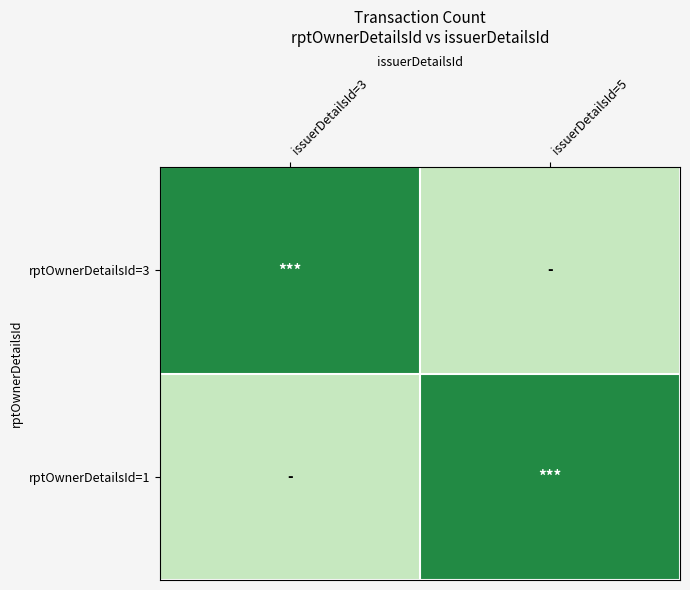

Reading right to left, extract all data points from this chart.

rptOwnerDetailsId=3: issuerDetailsId=5=0	issuerDetailsId=3=1
rptOwnerDetailsId=1: issuerDetailsId=5=1	issuerDetailsId=3=0